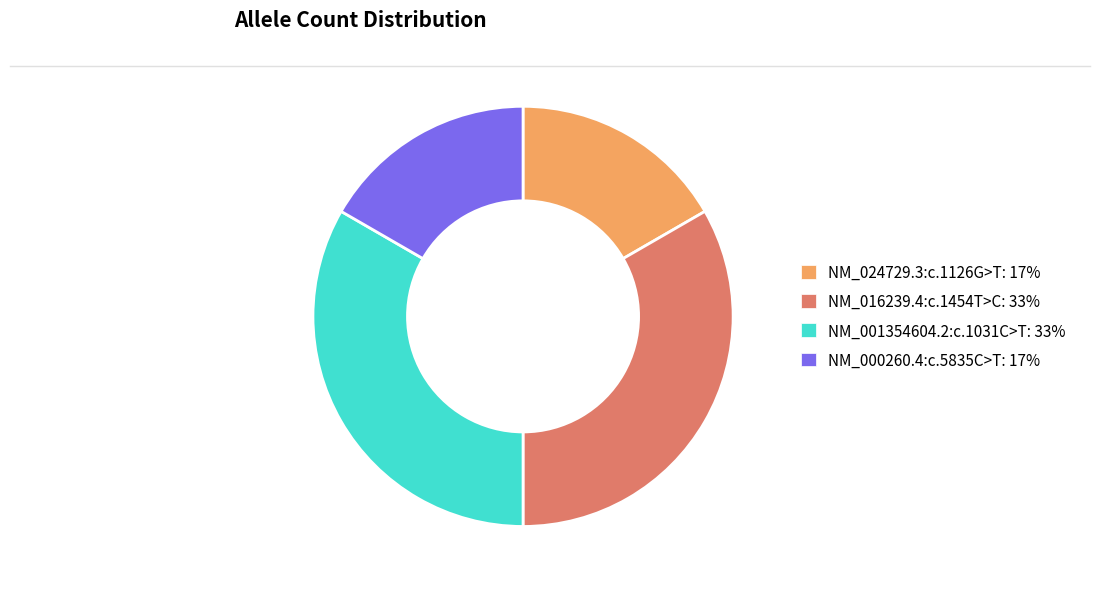

Count the number of slices in the pie.

4